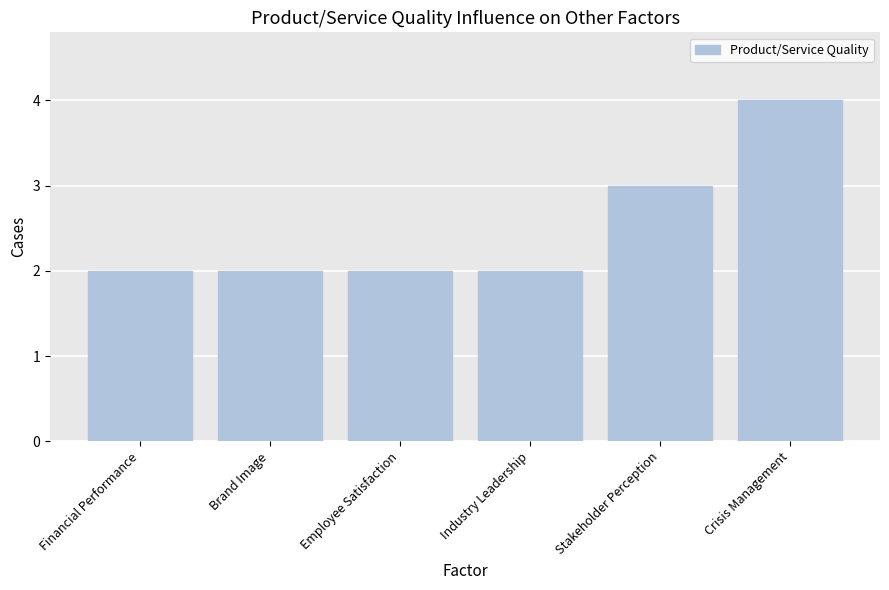

Which label corresponds to the largest value in the chart?

Crisis Management